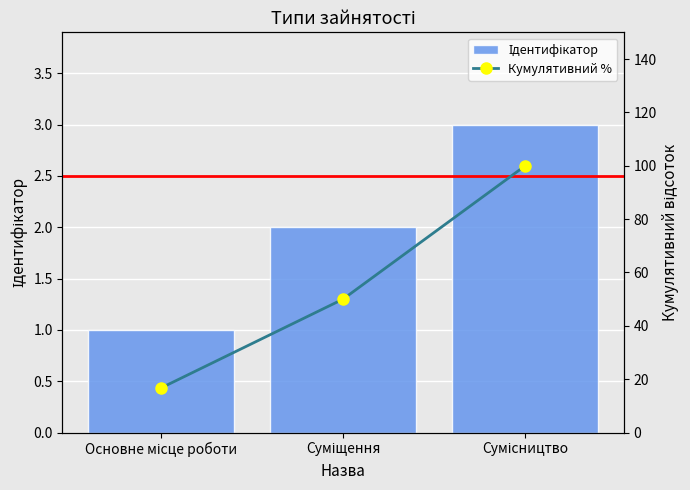

List the labels in order of Ідентифікатор value, largest first.

Сумісництво, Суміщення, Основне місце роботи